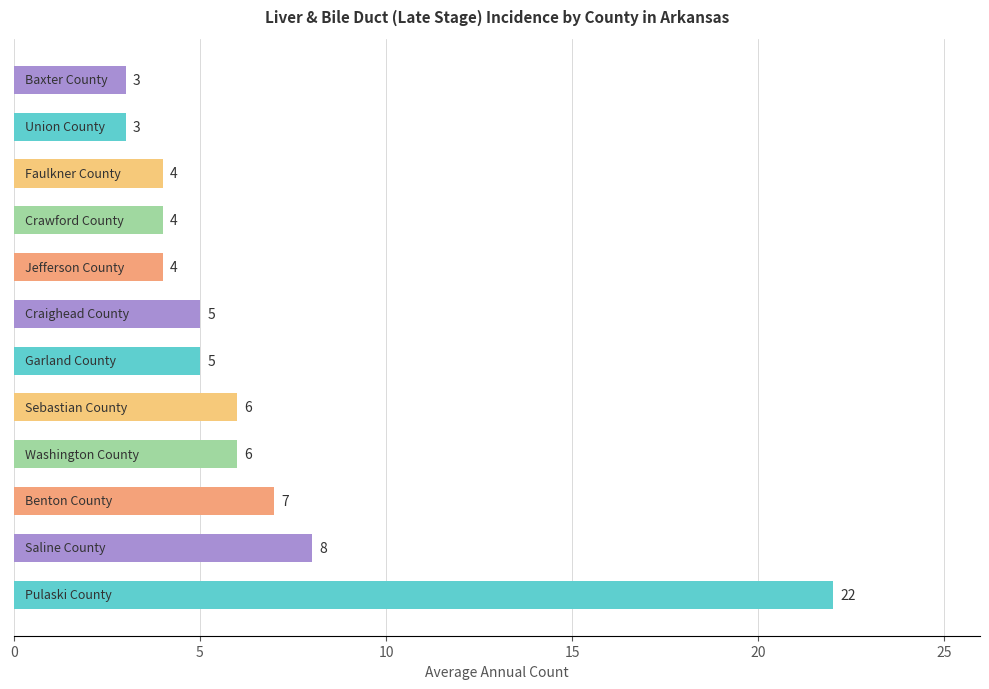

What is the difference between the second highest and second lowest values?

5